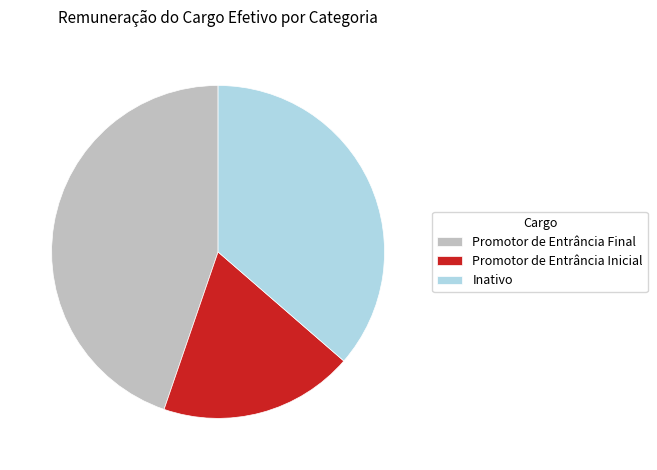

Does Inativo represent more than half of the total?

No